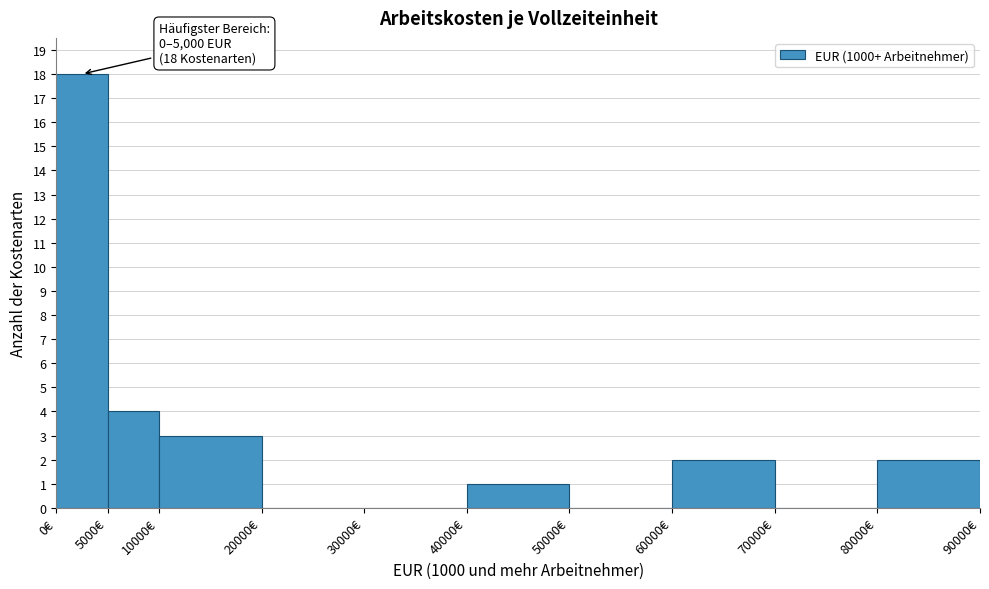

Which range on the x-axis has the tallest bar?

0 to 5000